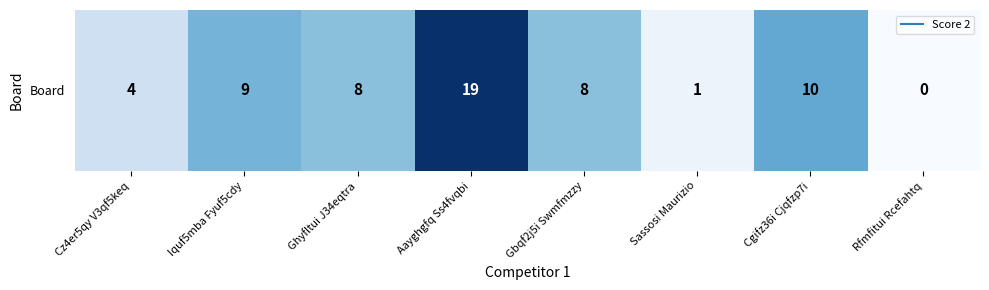

What is the difference between the values at Aayghgfq Ss4fvqbi and Gbqf2j5i Swmfmzzy?

11